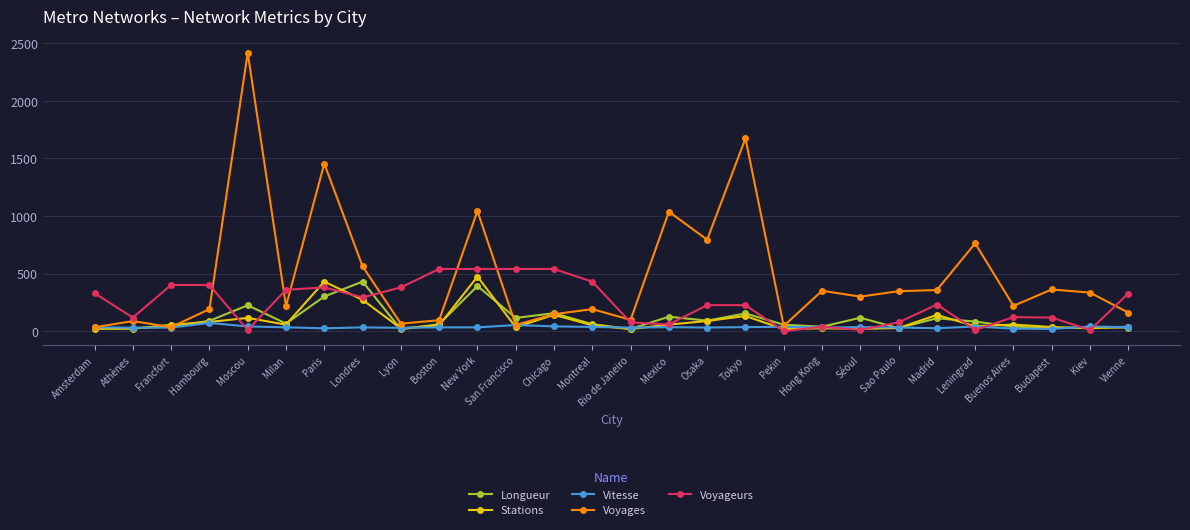

Read the Voyageurs value at Francfort.

401.0